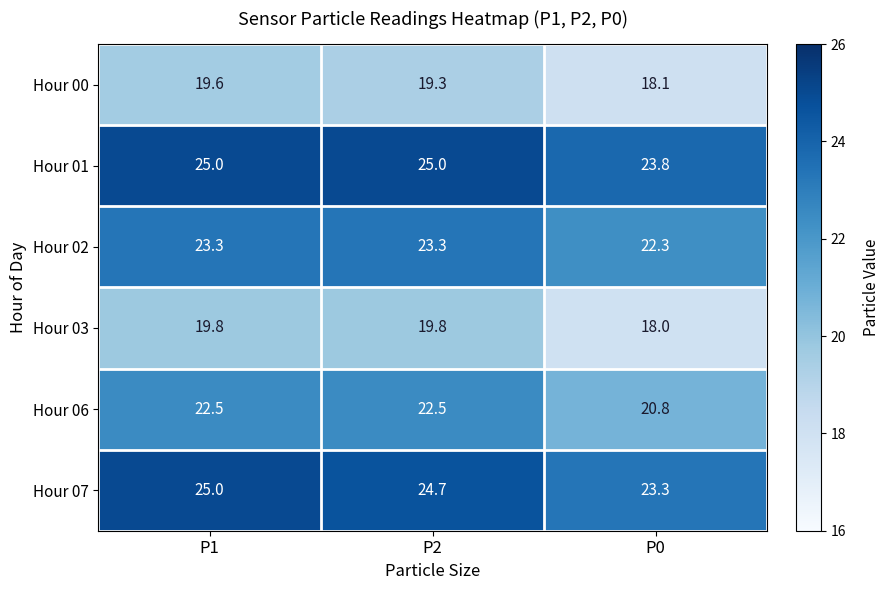

The value of Hour 00 at P0 is 25.3. True or false?

False